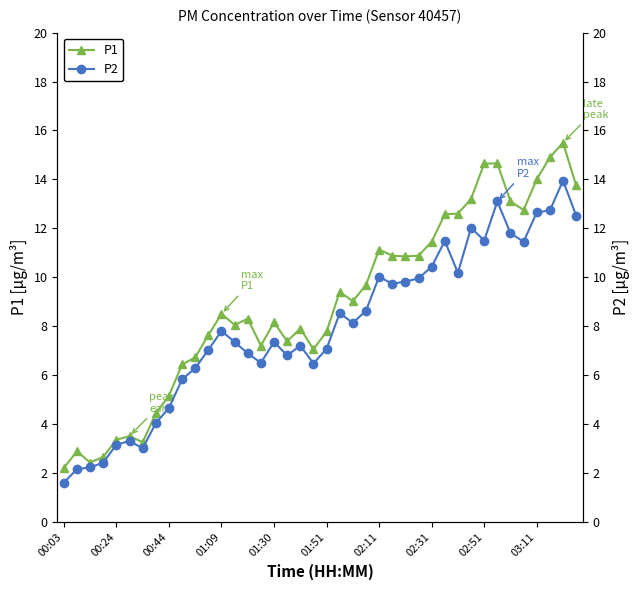

What position from the right is 13?

27